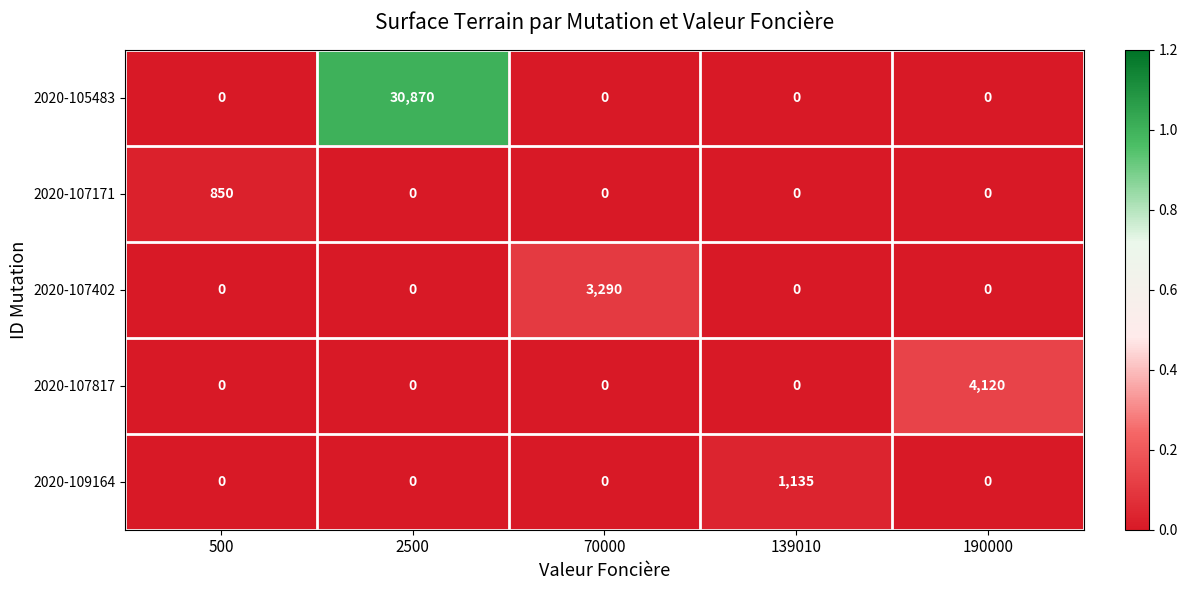

What is the sum of all 2020-107402 values?

3290